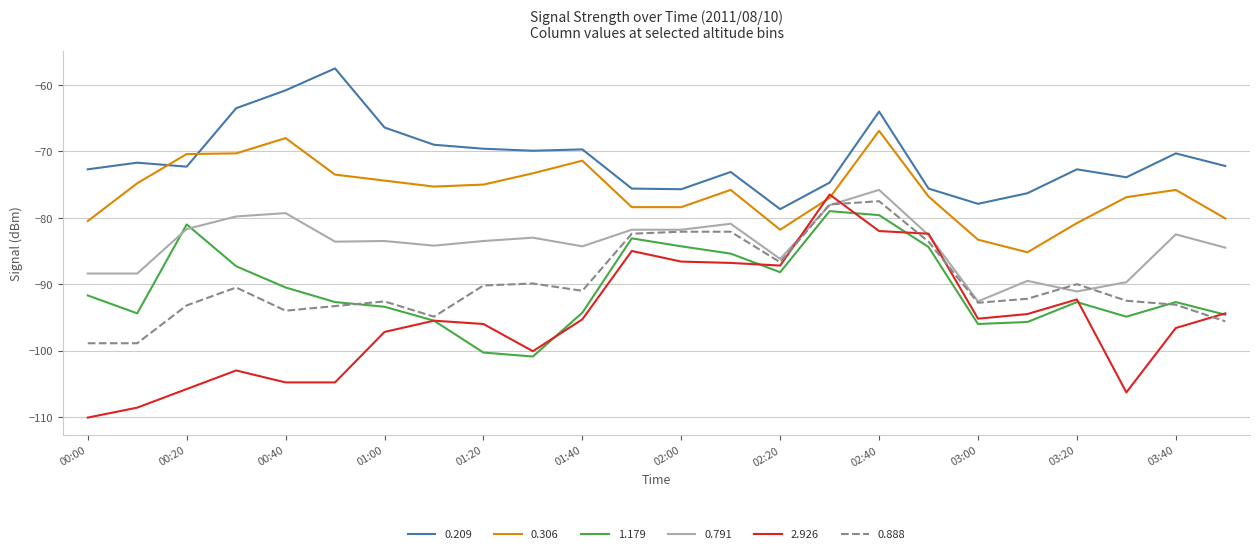

True or false: 0.888 and 0.209 intersect in this chart.

False